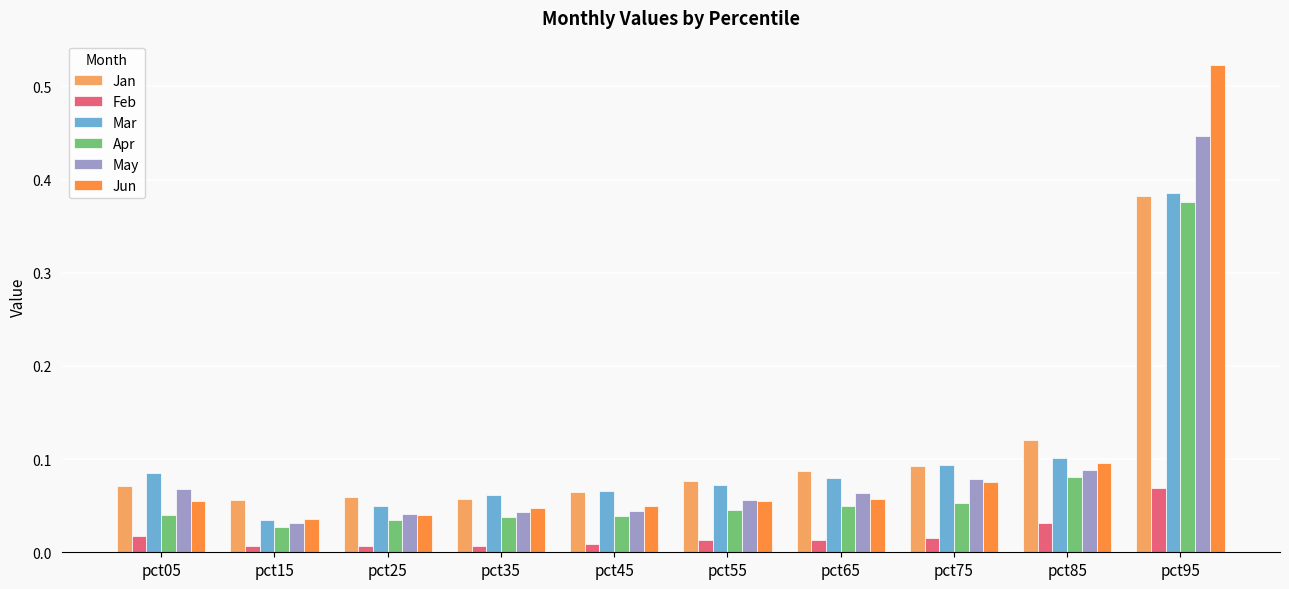

How many bars are there in total?

60